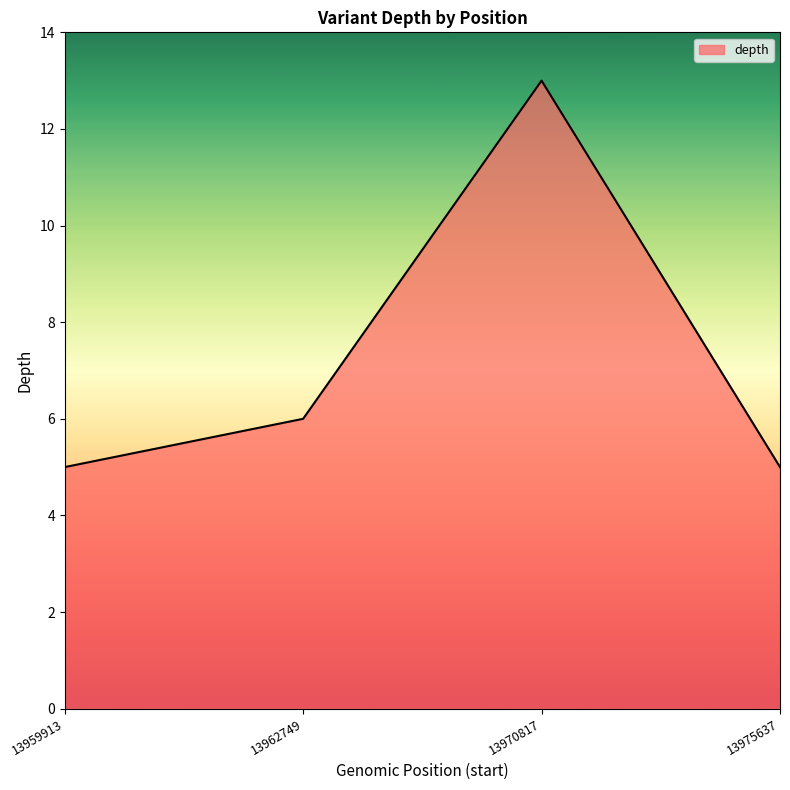

What is the change in value from 13962749 to 13970817?

+7